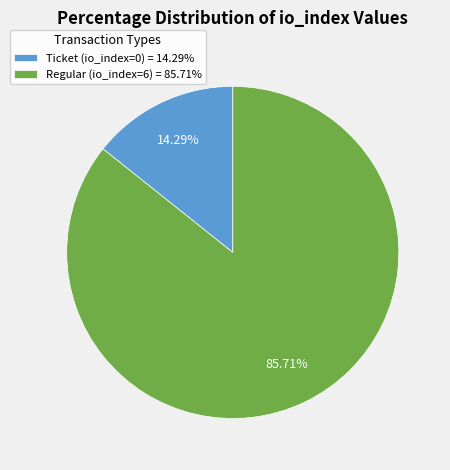

What is the total percentage of Regular (io_index=6) and Ticket (io_index=0)?

100.0%